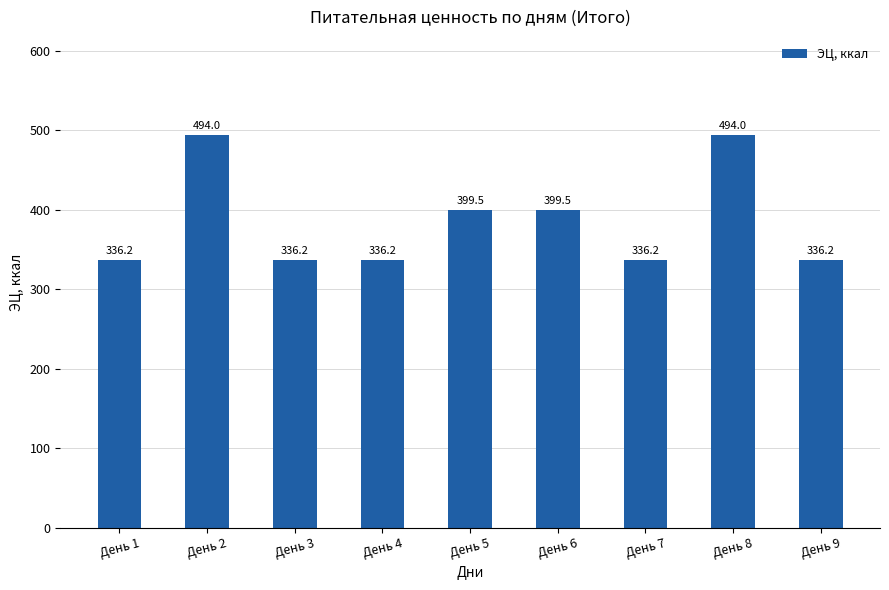

What is the maximum value shown in the chart?

494.0